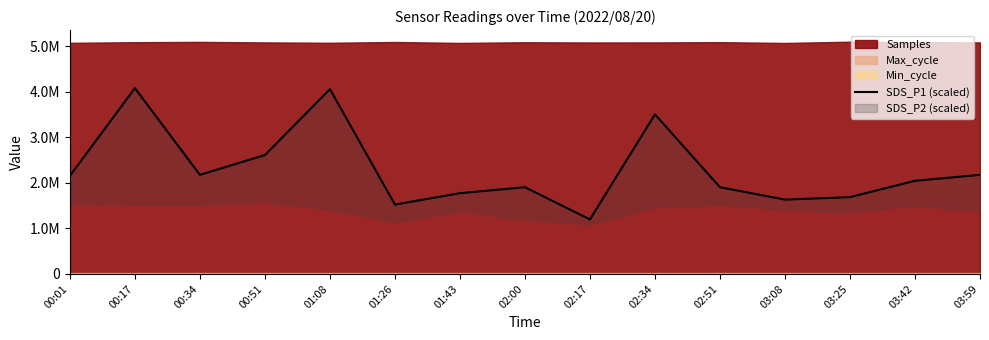

True or false: there are more than 1 points higher than both neighbors.

True